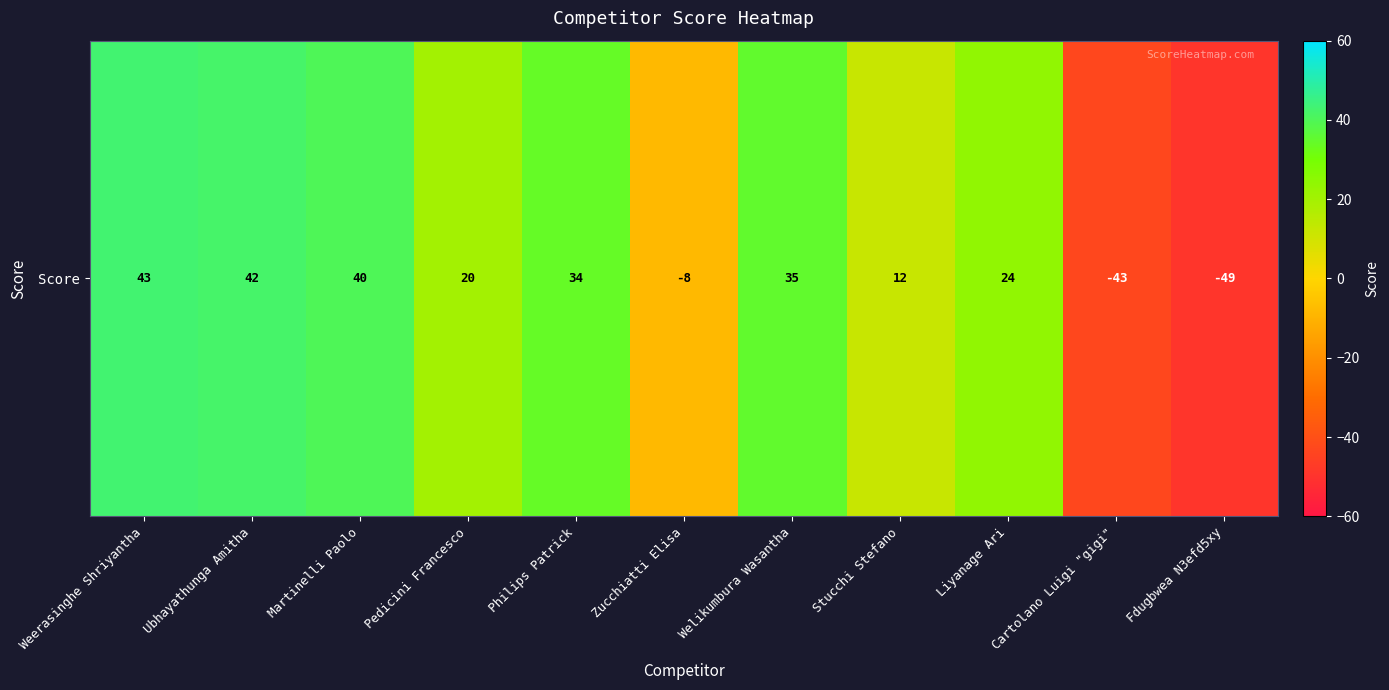

List the labels in order of value, smallest first.

Fdugbwea N3efd5xy, Cartolano Luigi "gigi", Zucchiatti Elisa, Stucchi Stefano, Pedicini Francesco, Liyanage Ari, Philips Patrick, Welikumbura Wasantha, Martinelli Paolo, Ubhayathunga Amitha, Weerasinghe Shriyantha